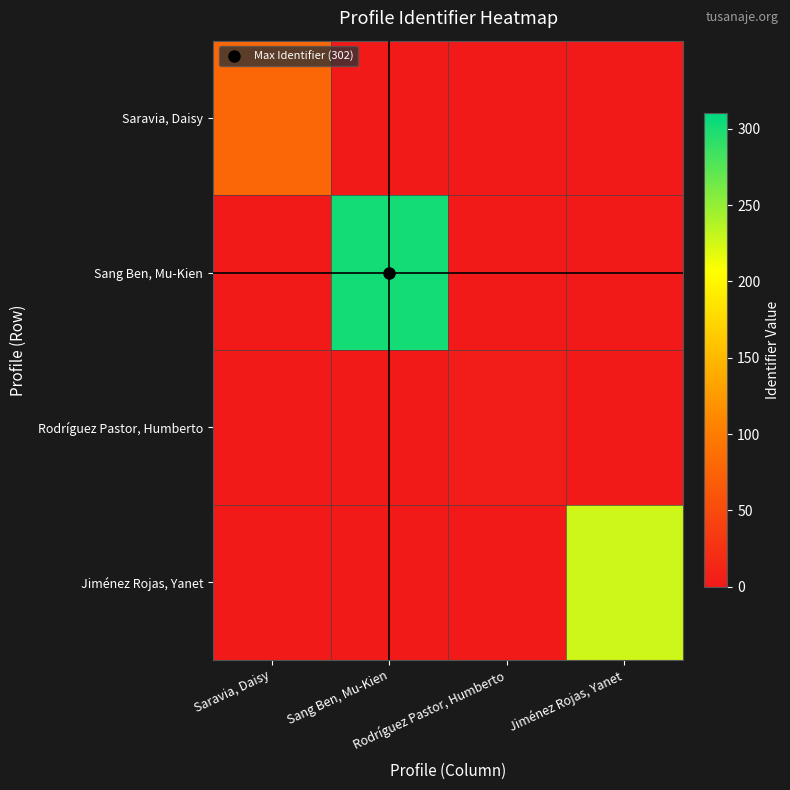

Reading left to right, what are all the values shown in this chart?

Saravia, Daisy: Saravia, Daisy=79	Sang Ben, Mu-Kien=0	Rodríguez Pastor, Humberto=0	Jiménez Rojas, Yanet=0
Sang Ben, Mu-Kien: Saravia, Daisy=0	Sang Ben, Mu-Kien=302	Rodríguez Pastor, Humberto=0	Jiménez Rojas, Yanet=0
Rodríguez Pastor, Humberto: Saravia, Daisy=0	Sang Ben, Mu-Kien=0	Rodríguez Pastor, Humberto=4	Jiménez Rojas, Yanet=0
Jiménez Rojas, Yanet: Saravia, Daisy=0	Sang Ben, Mu-Kien=0	Rodríguez Pastor, Humberto=0	Jiménez Rojas, Yanet=227